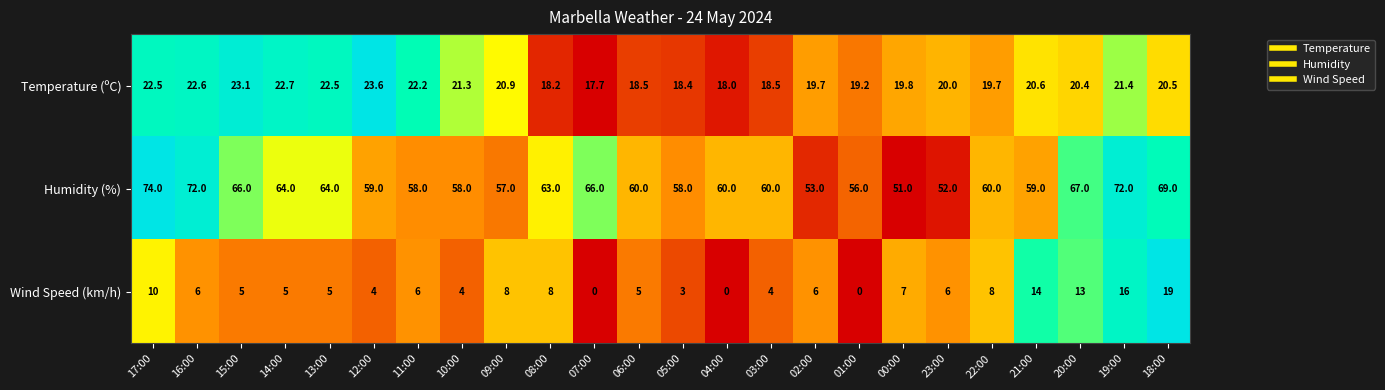

How many categories are shown in the chart?

24